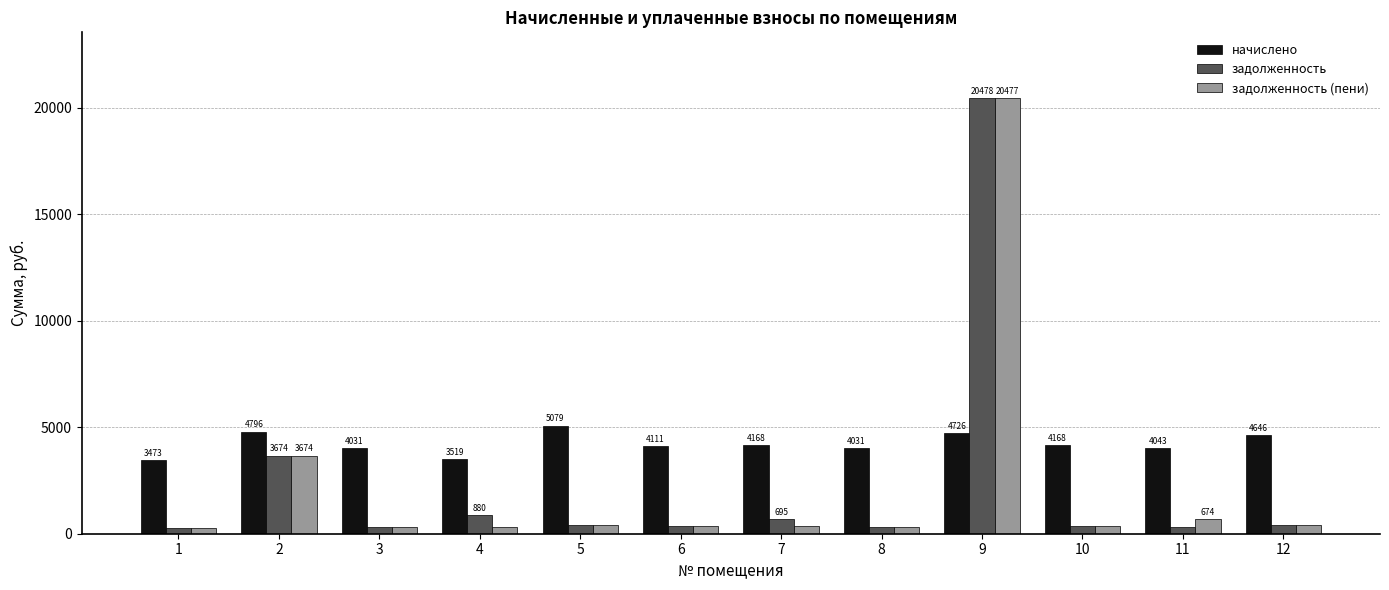

Between 4 and 10, which series saw the biggest shift?

начислено